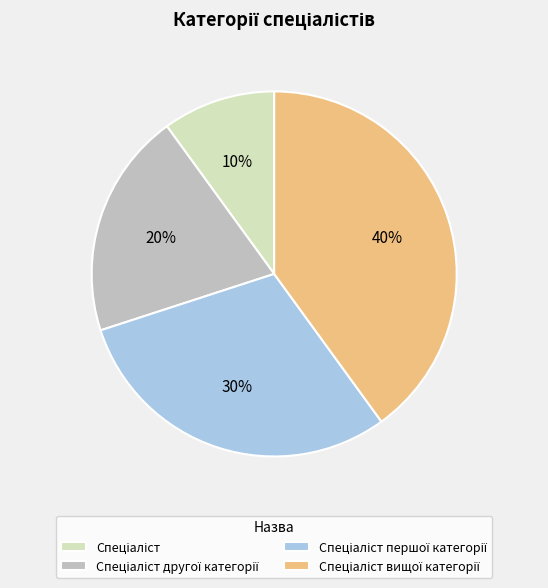

To the nearest percent, what is the average slice percentage?

25%